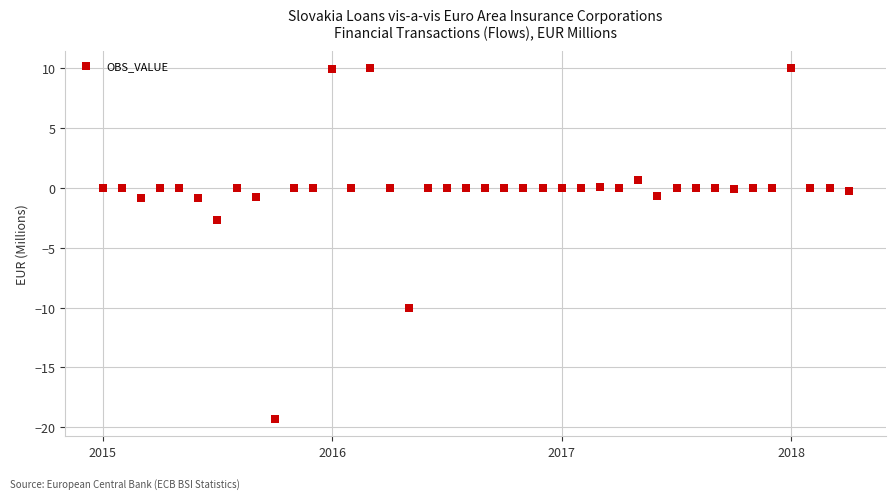

What is the range of X values (max minus min)?

3.2